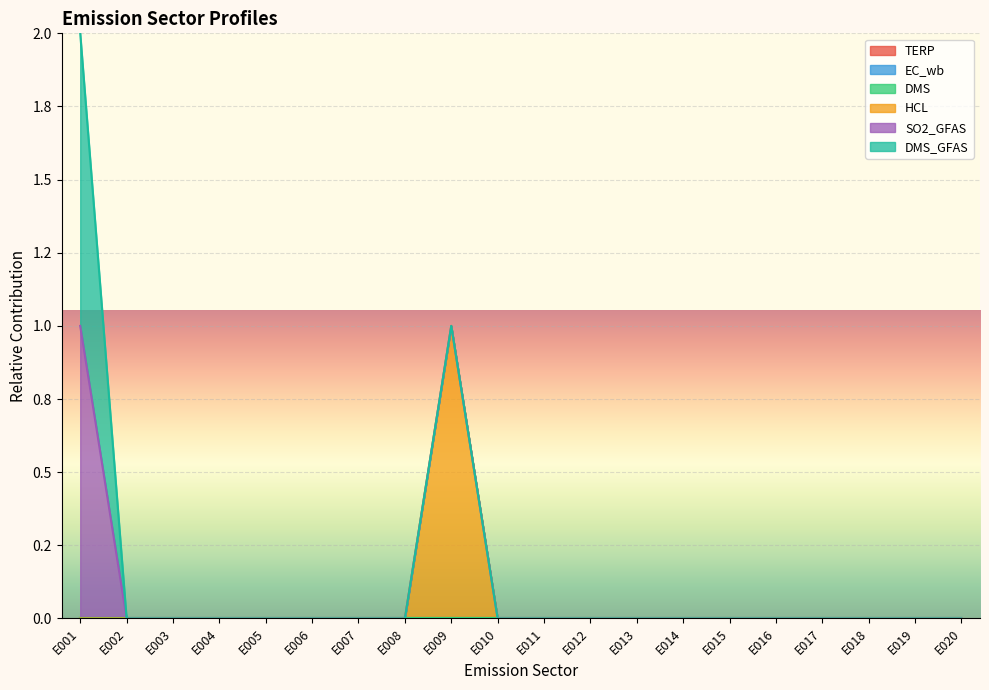

Is it true that HCL equals 0 at E015?

True